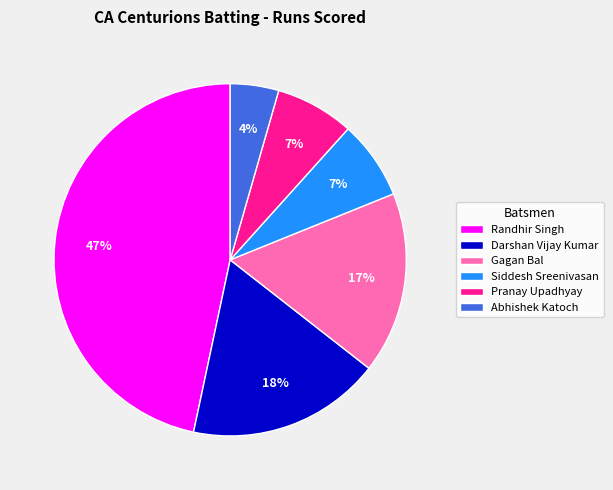

To the nearest percent, what portion does Pranay Upadhyay represent?

7%